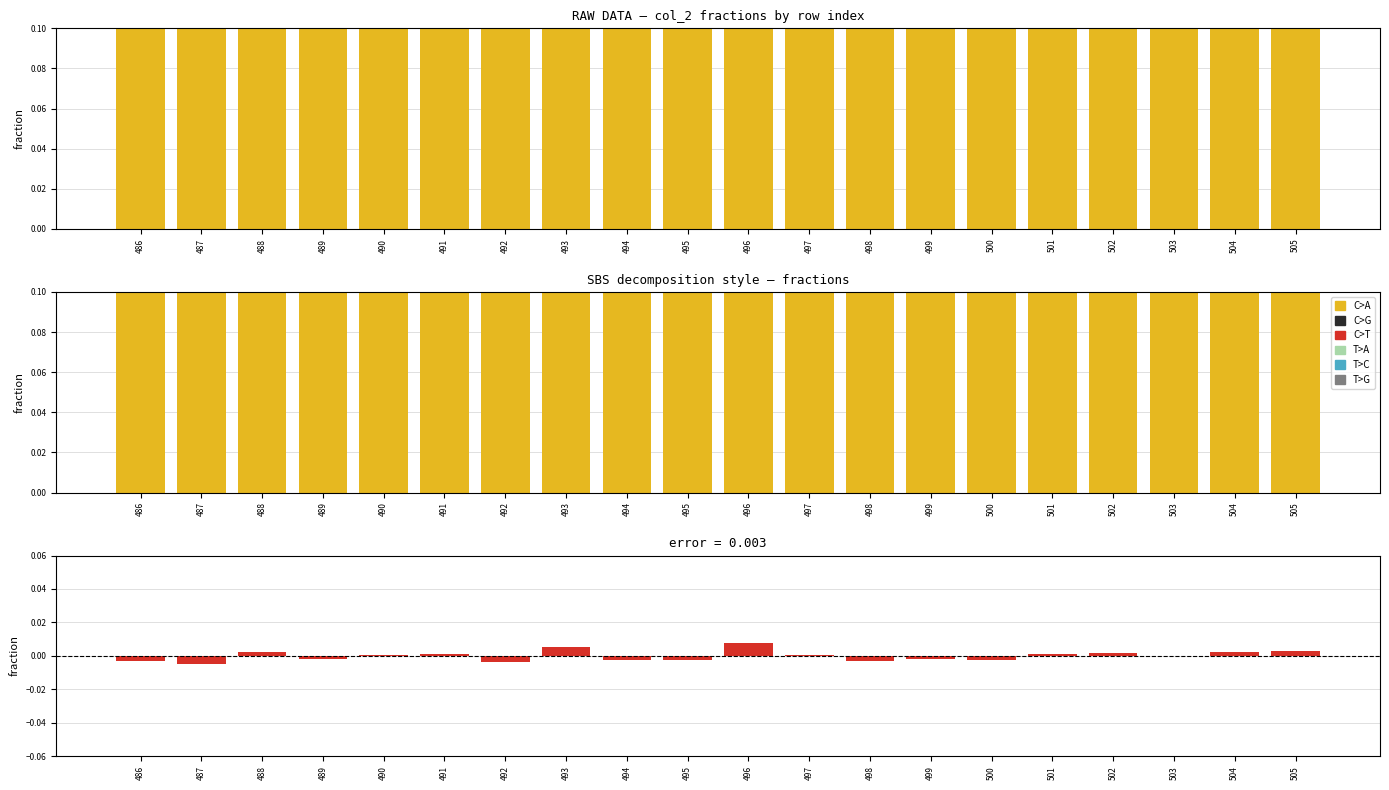

At how many categories does at least one series exceed 0?

20